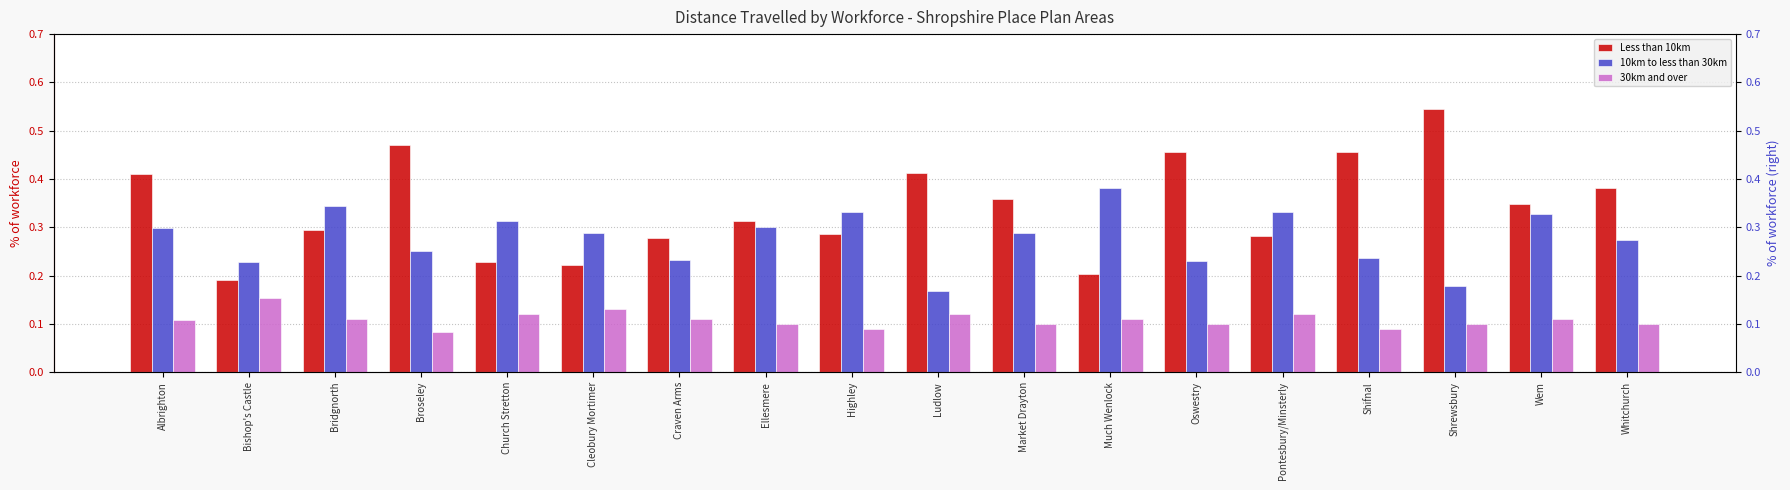

Count the 10km to less than 30km values in the range 0 to 1.

18